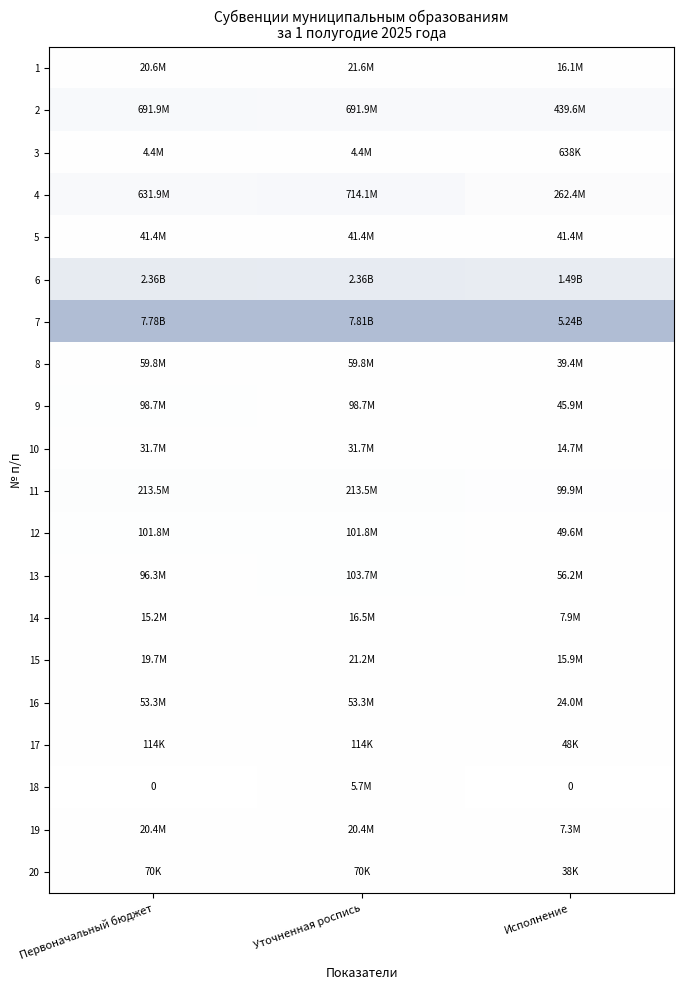

True or false: Исполнение has a value of 22755220.9 at 14.

False